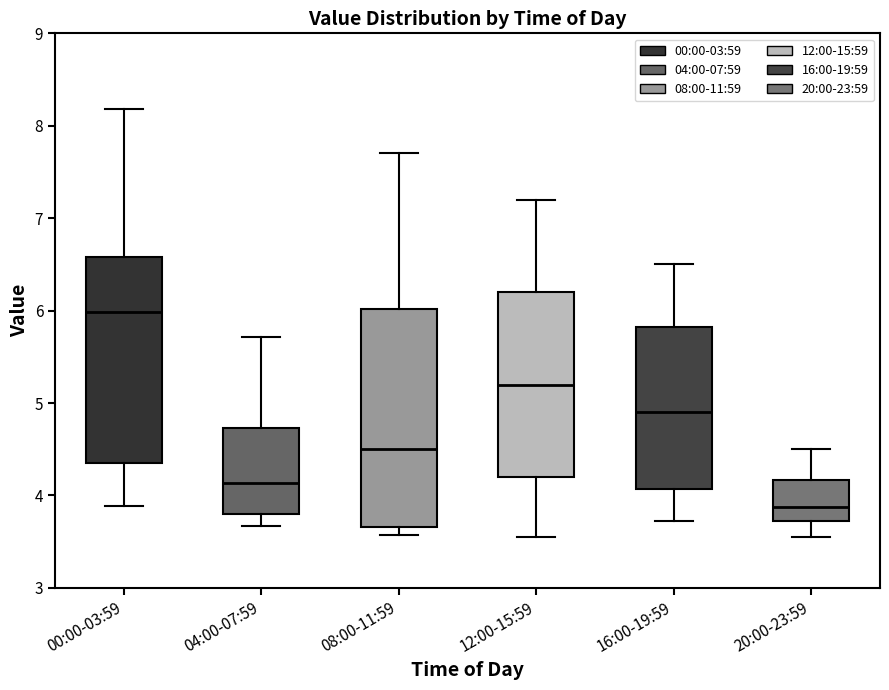

Reading left to right, transcribe this box plot: for each box, give where its median line is, the range the box spans, and where its two whiskers end, as read against the y-axis. The values are not printed on the chart, so give them approximately, as read against the axis.

00:00-03:59: median 6.0, box 4.3 to 6.6, whiskers 3.9 to 8.2
04:00-07:59: median 4.1, box 3.8 to 4.7, whiskers 3.7 to 5.7
08:00-11:59: median 4.5, box 3.7 to 6.0, whiskers 3.6 to 7.7
12:00-15:59: median 5.2, box 4.2 to 6.2, whiskers 3.6 to 7.2
16:00-19:59: median 4.9, box 4.1 to 5.8, whiskers 3.7 to 6.5
20:00-23:59: median 3.9, box 3.7 to 4.2, whiskers 3.6 to 4.5